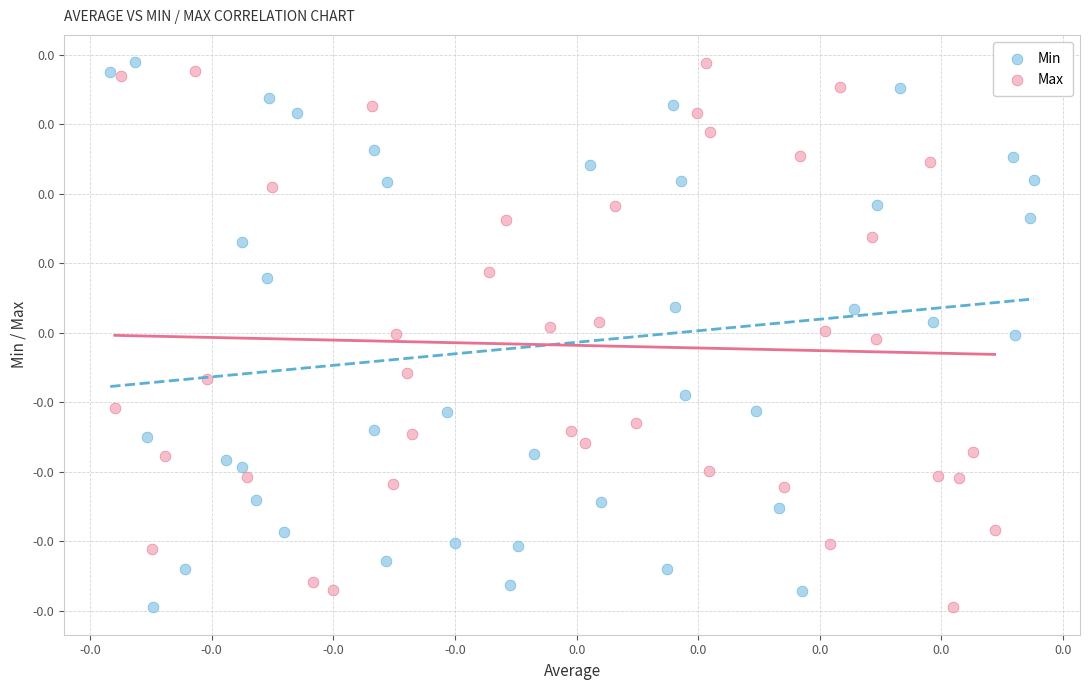

What are all the series names shown in the legend?

Min, Max